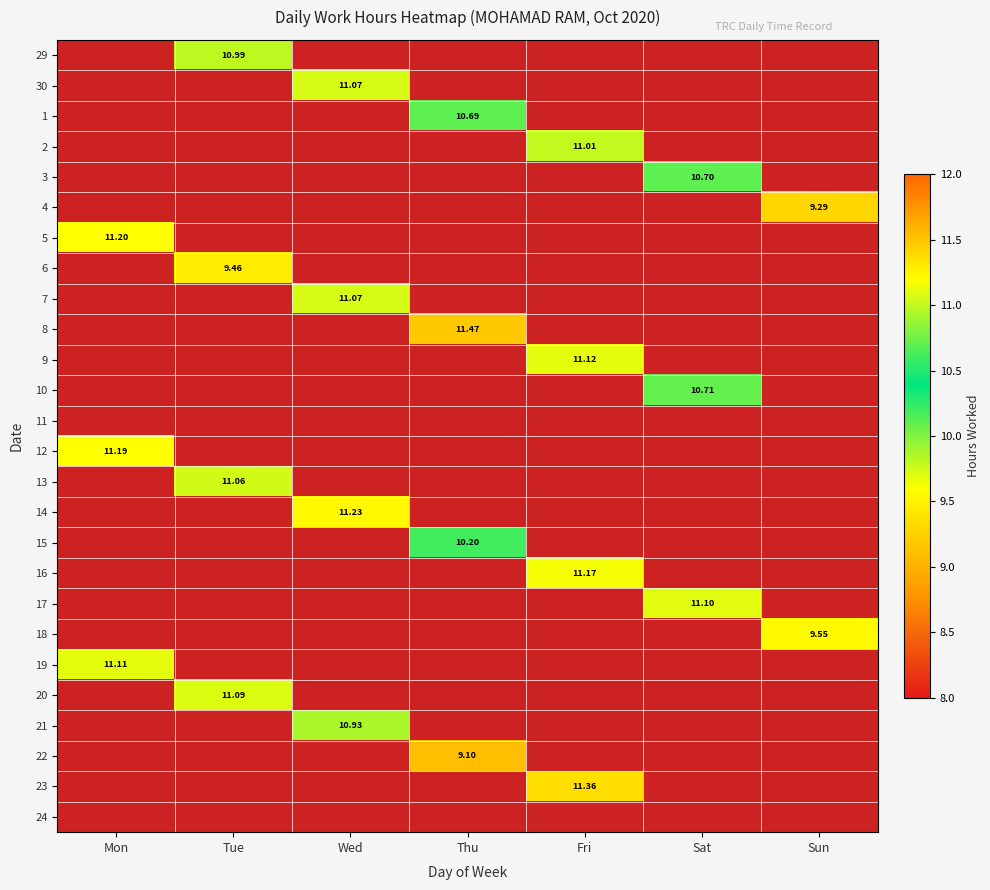

Which category has the highest value across all series?

Thu